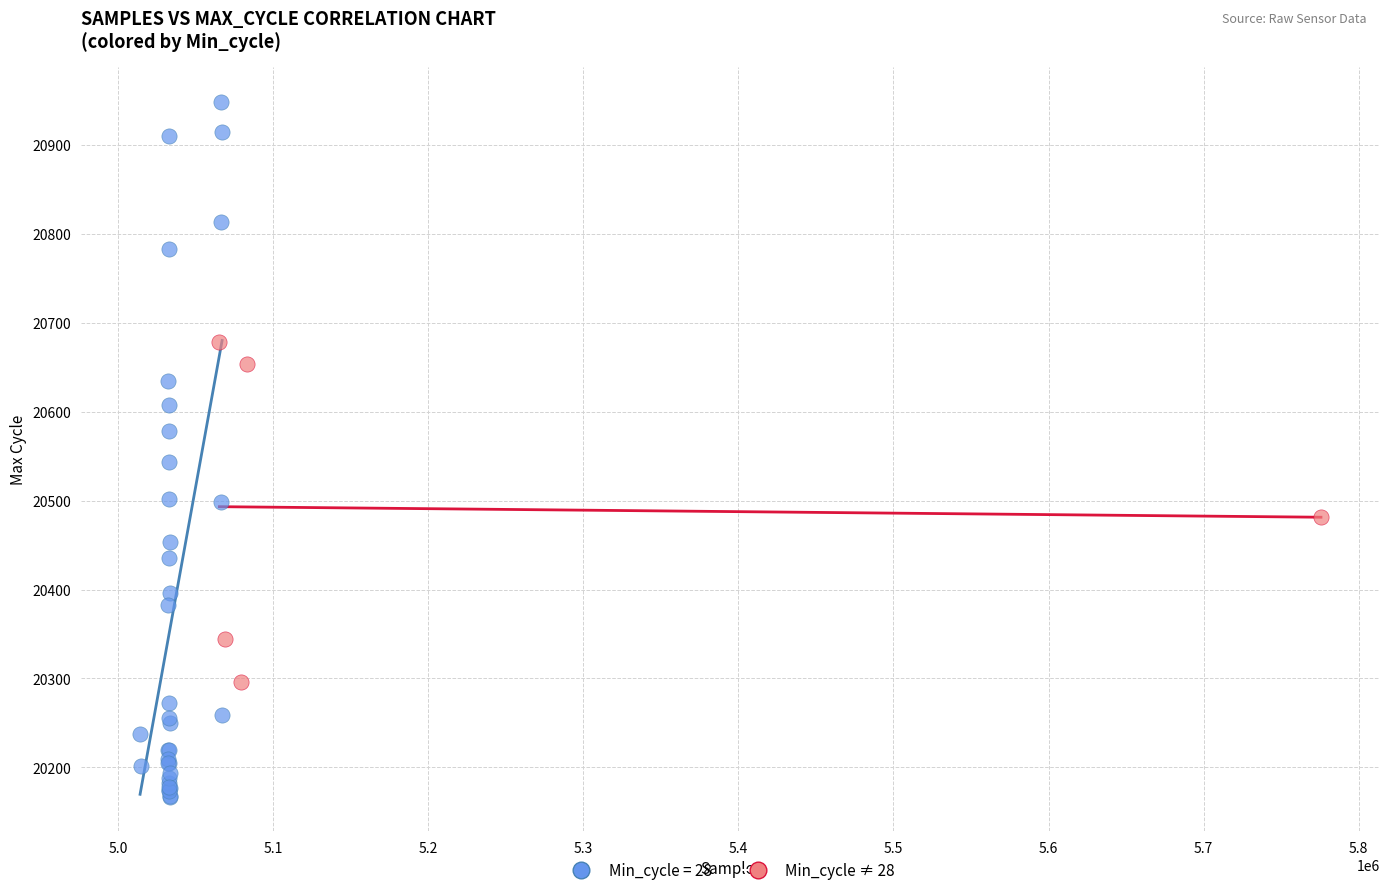

Which series reaches the maximum Y coordinate?

Min_cycle = 28